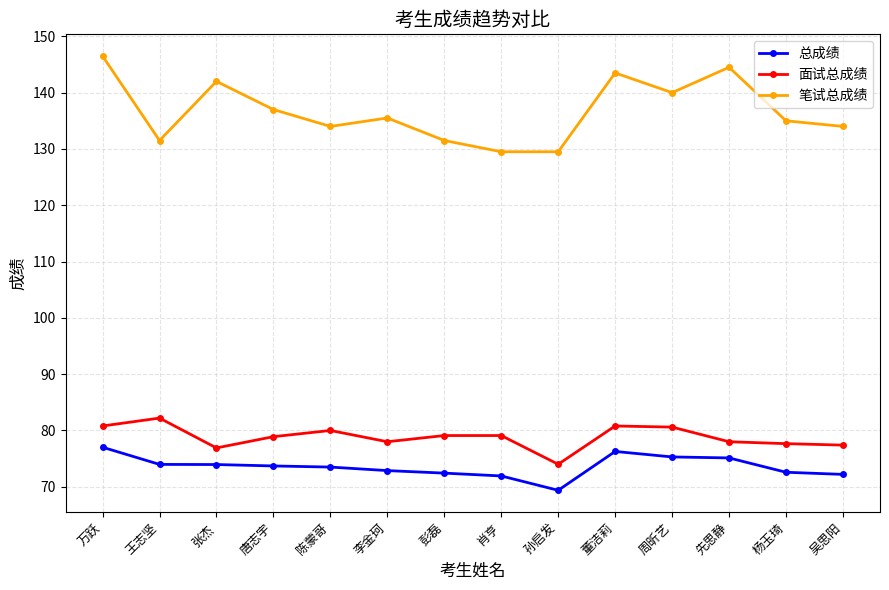

How many series are shown in this chart?

3